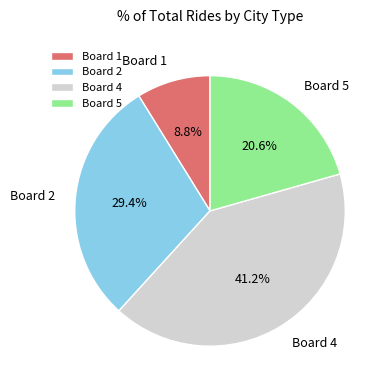

Count the number of slices in the pie.

4